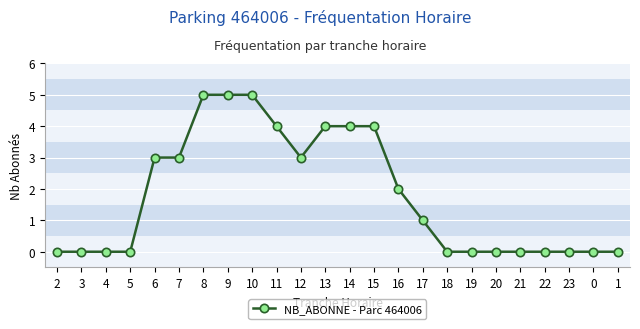

Is it true that the value at 19 is 2?

False